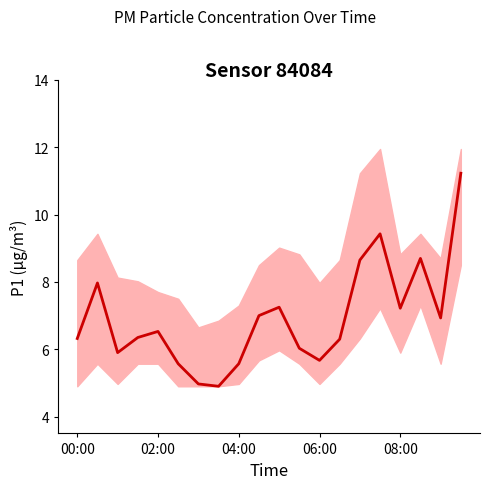

Approximately how many times larger is the value at 19 compared to 00:00?

1.8